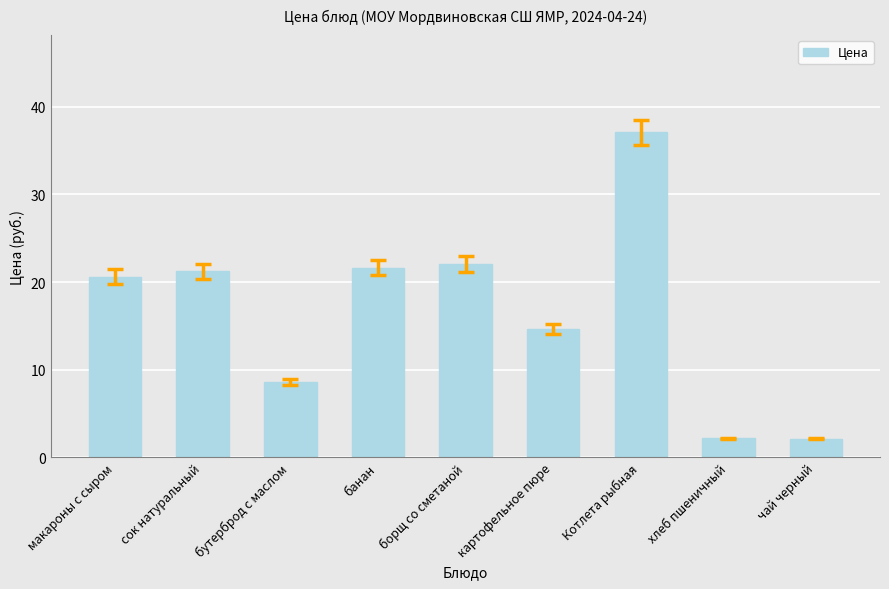

Approximately how many times larger is the value at картофельное пюре compared to макароны с сыром?

0.7